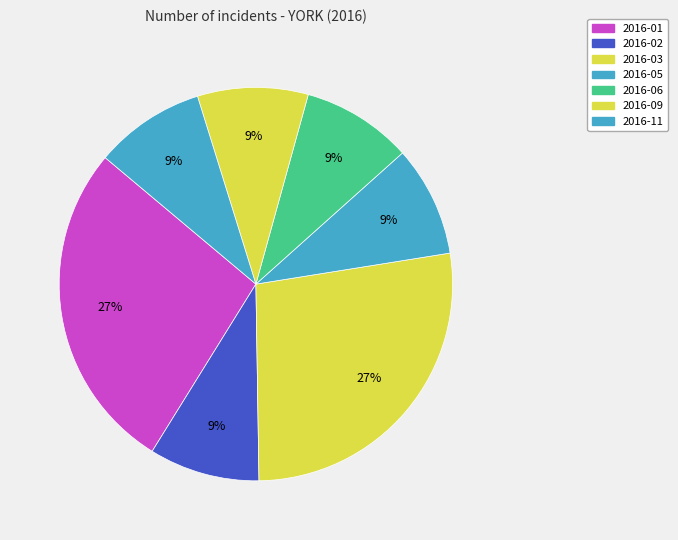

To the nearest percent, what percentage of the pie is 2016-02?

9%